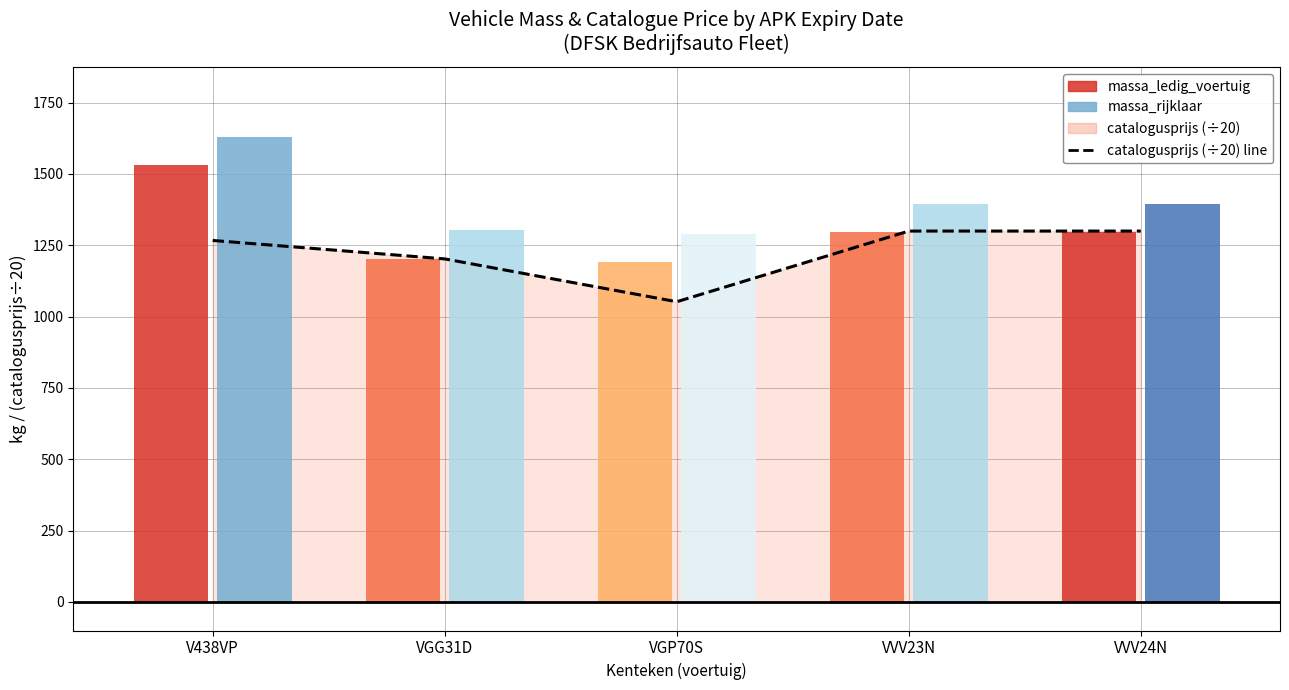

At which category does the chart reach its minimum across all series?

VGP70S